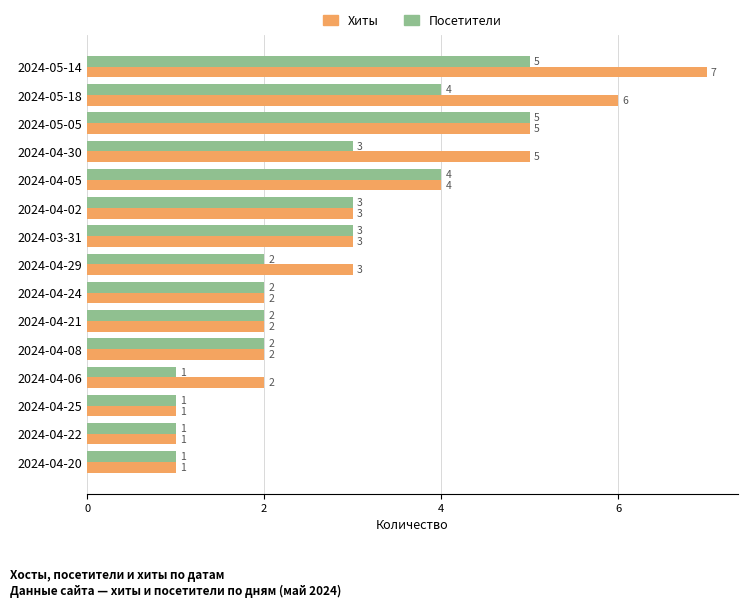

Rank the series by their maximum value, from lowest to highest.

Посетители, Хиты